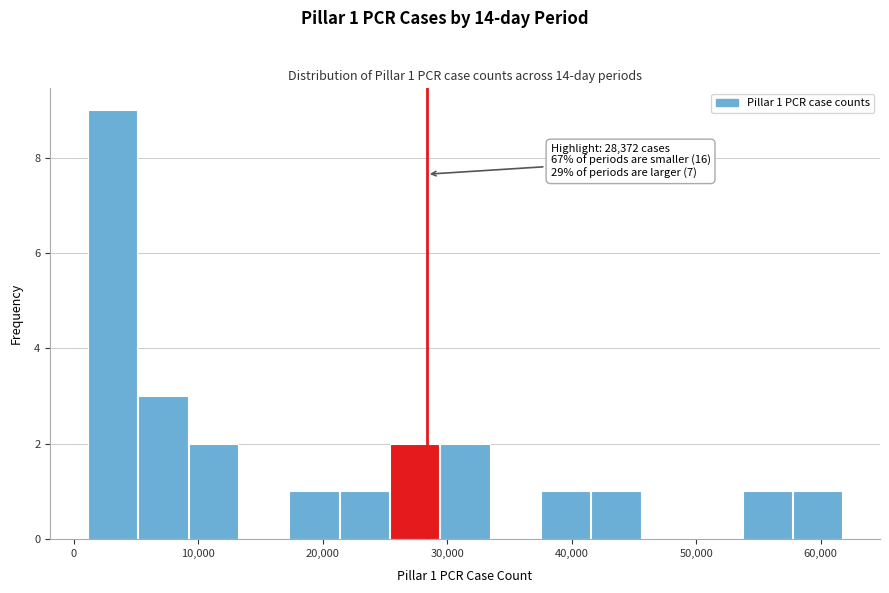

Which range on the x-axis has the tallest bar?

1000 to 5000